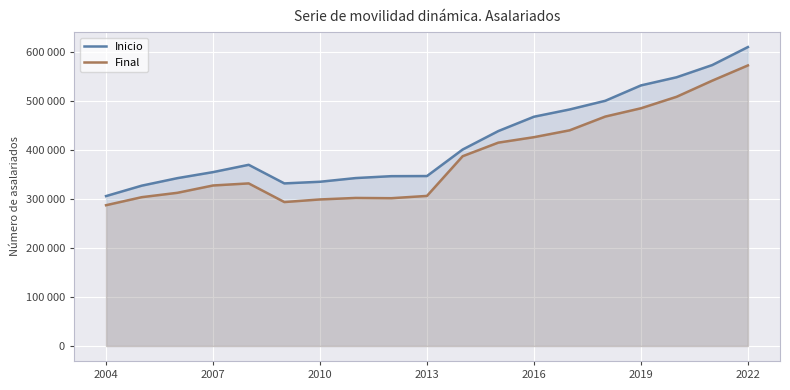

Between 2004 and 8, which series saw the biggest shift?

Inicio